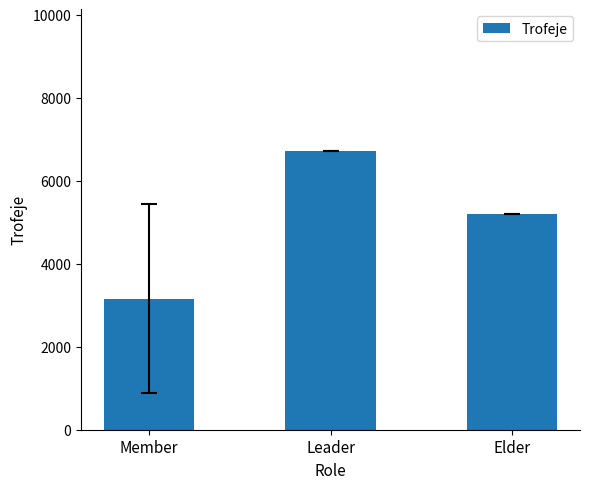

List the labels in order of value, largest first.

Leader, Elder, Member